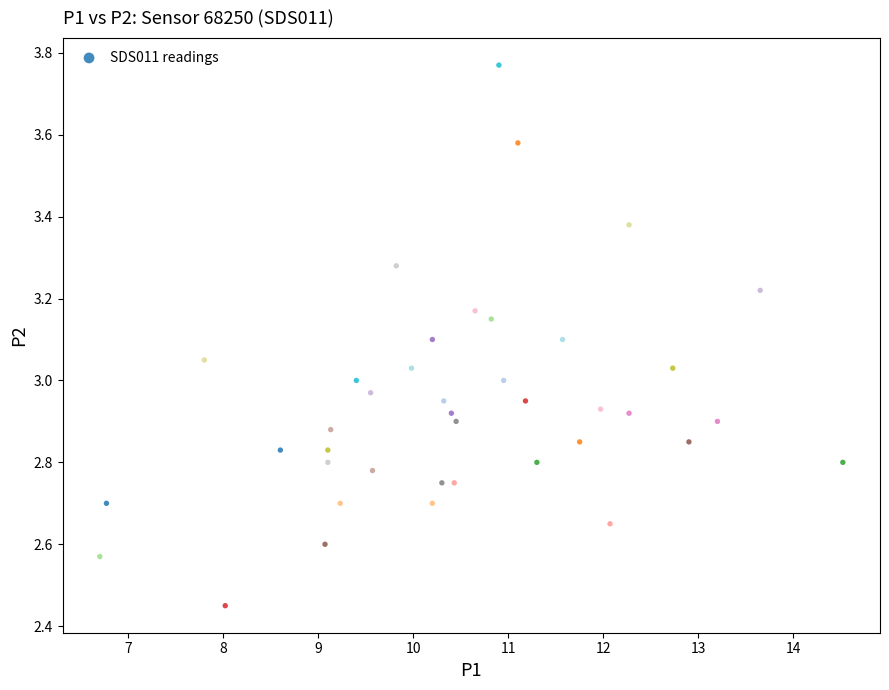

What is the range of X values (max minus min)?

7.8